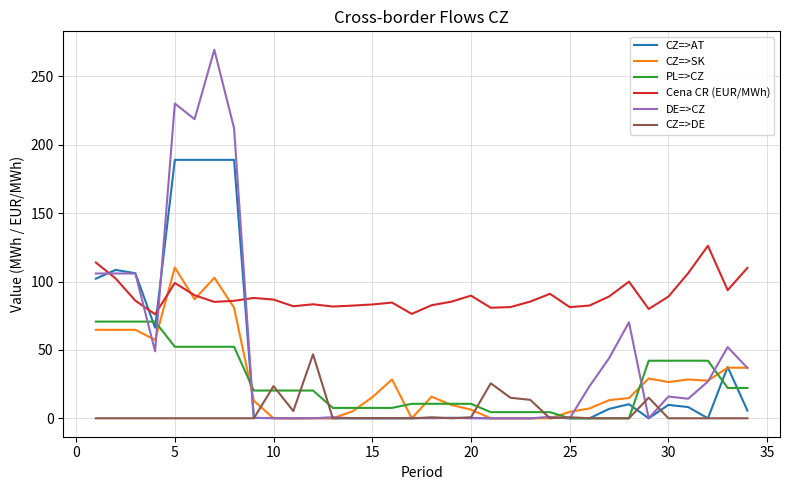

What is the greatest value displayed?

269.5